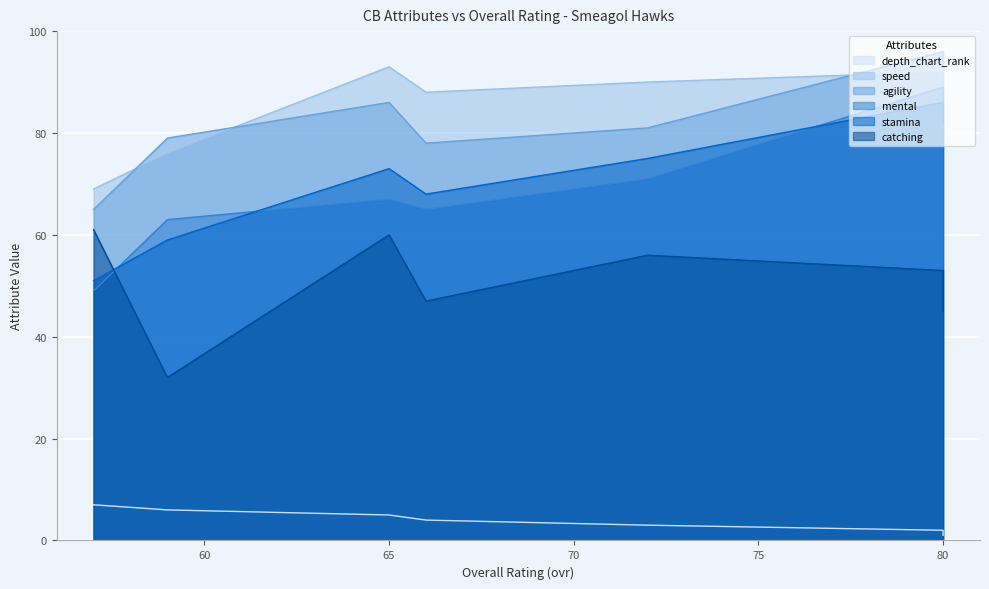

True or false: stamina has a value of 88 at 57.

False